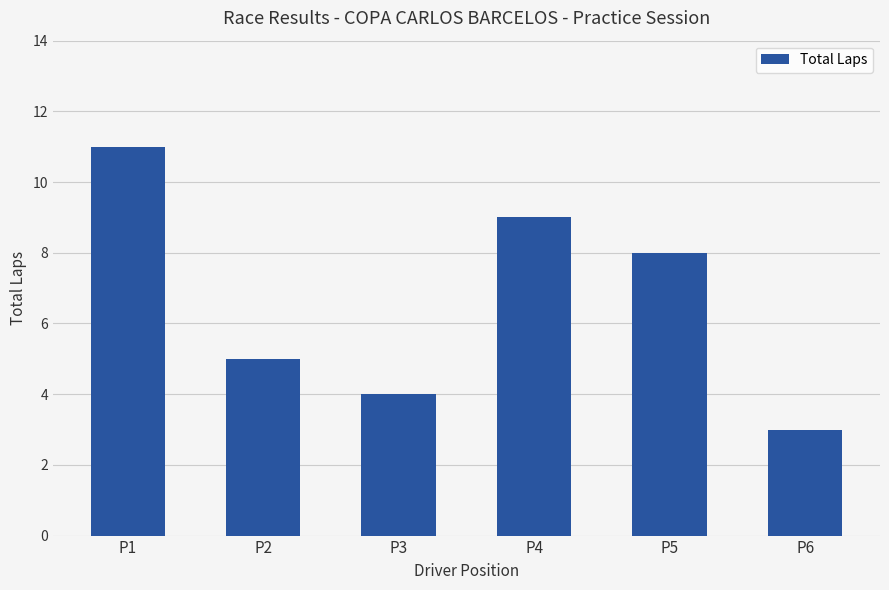

Reading left to right, list all the values displayed in this chart.

P1=11	P2=5	P3=4	P4=9	P5=8	P6=3